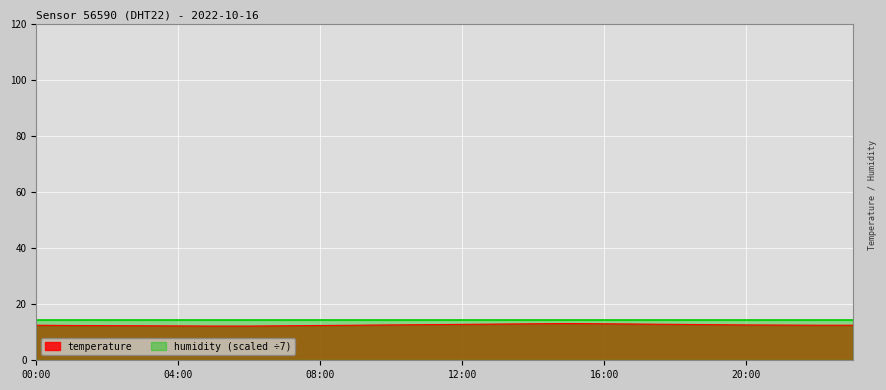

What is the difference between the maximum and minimum values?

0.9